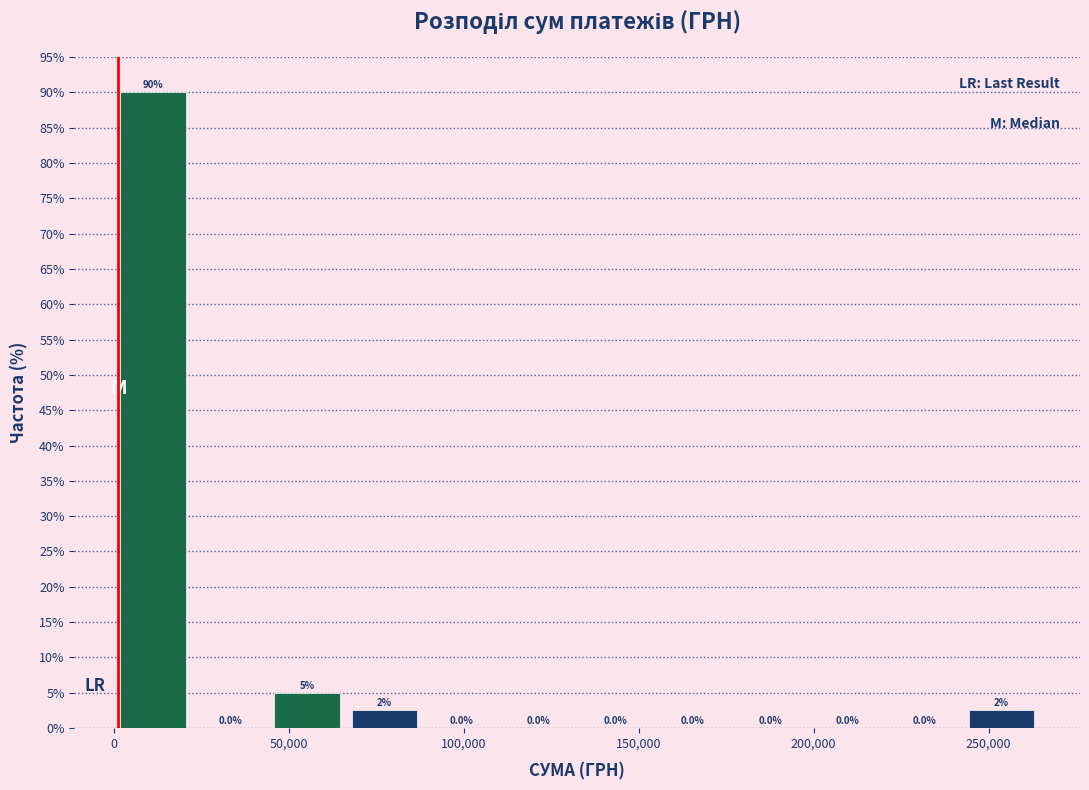

Which range on the x-axis has the tallest bar?

0 to 20000